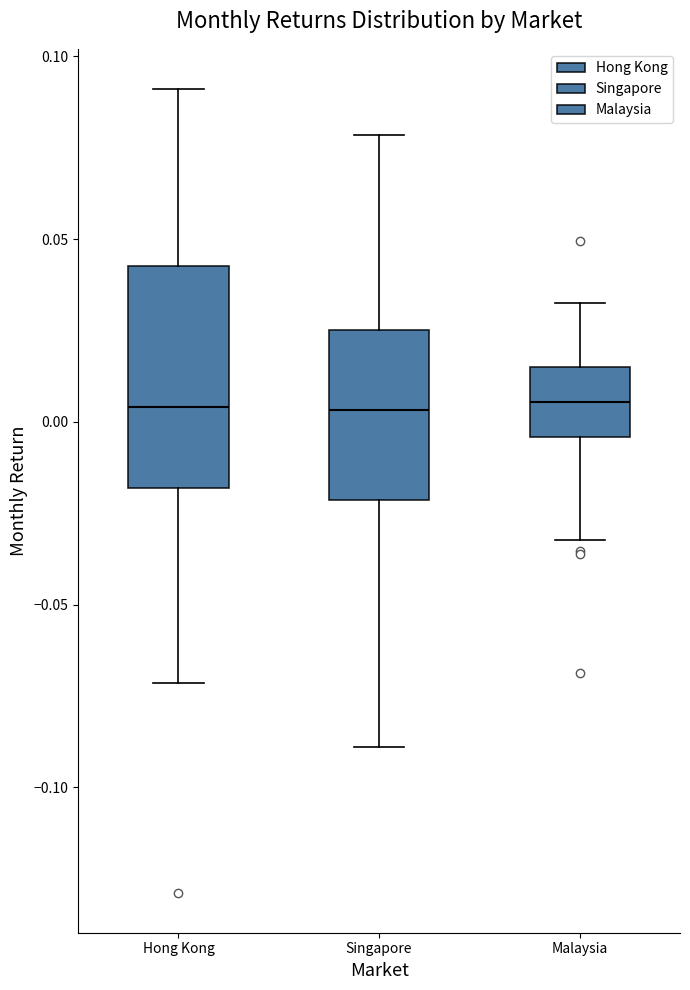

Comparing the boxes themselves (not the whiskers), which one is the tallest?

Hong Kong